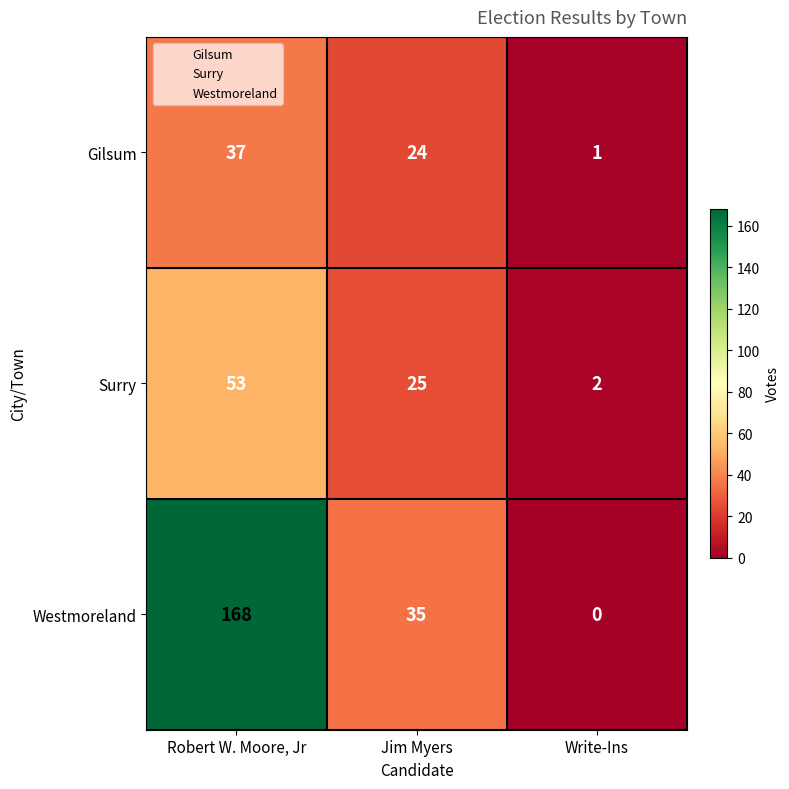

Reading left to right, list all the values displayed in this chart.

Gilsum: Robert W. Moore, Jr=37	Jim Myers=24	Write-Ins=1
Surry: Robert W. Moore, Jr=53	Jim Myers=25	Write-Ins=2
Westmoreland: Robert W. Moore, Jr=168	Jim Myers=35	Write-Ins=0